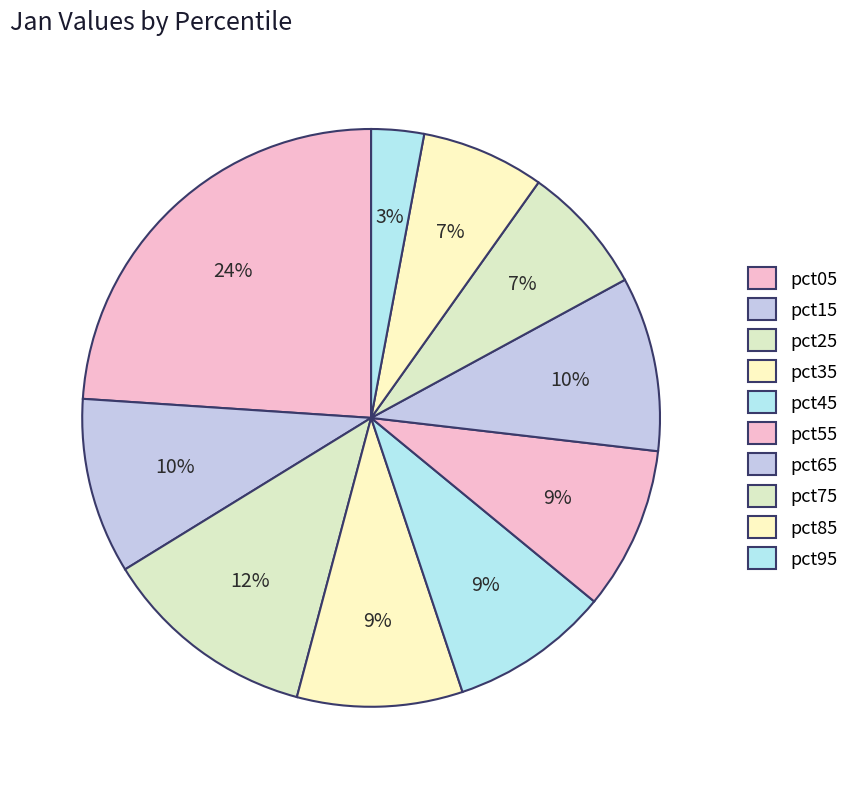

Is the sum of pct05 and pct85 greater than half?

No